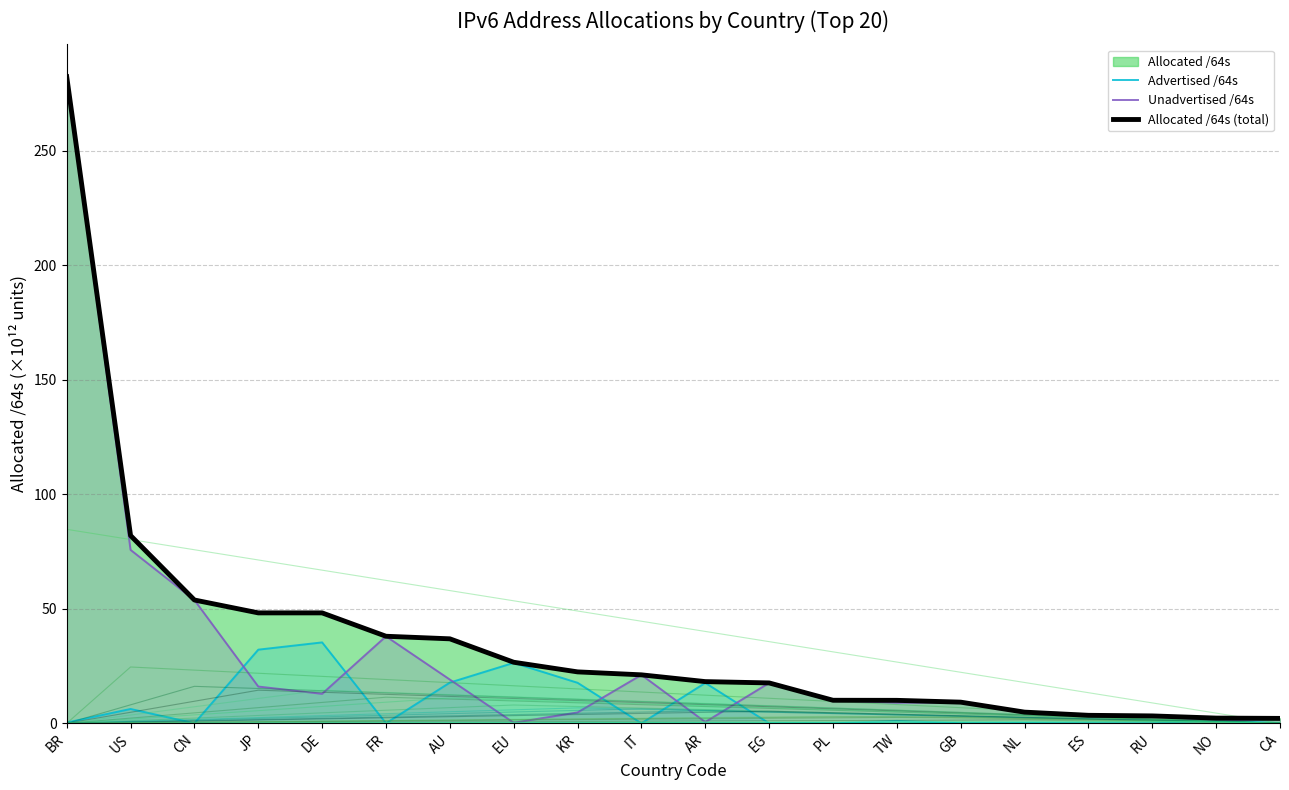

Where is Unadvertised /64s nearest to the value 141?

US